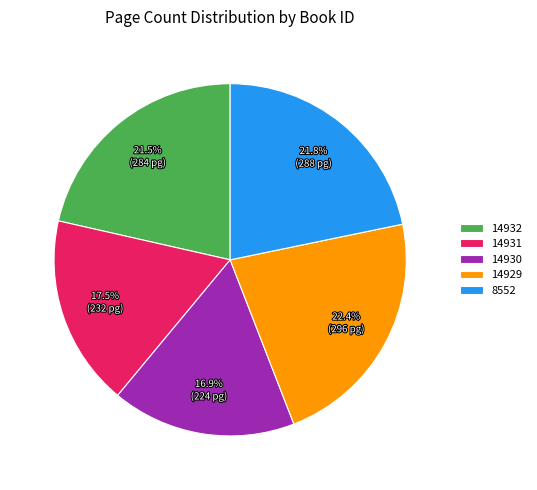

What portion of the pie excludes 14930?

83.1%